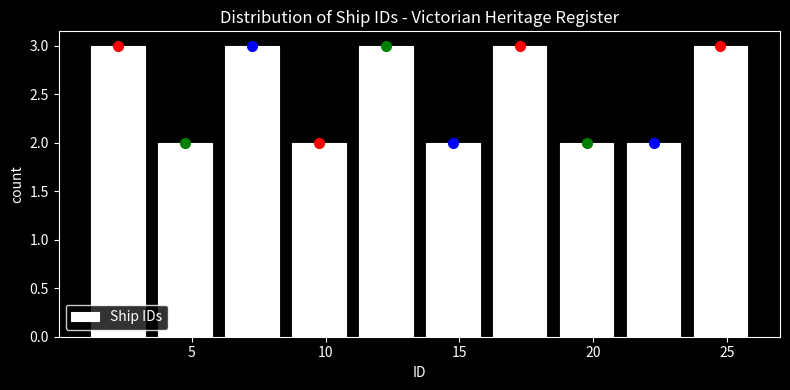

Reading left to right, list every bar in this chart as the range it spans on the x-axis followed by its height. The values are not printed on the chart, so give them approximately, as read against the axis.

1.0 to 3.5: 3
3.5 to 6.0: 2
6.0 to 8.5: 3
8.5 to 11.0: 2
11.0 to 13.5: 3
13.5 to 16.0: 2
16.0 to 18.5: 3
18.5 to 21.0: 2
21.0 to 23.5: 2
23.5 to 26.0: 3